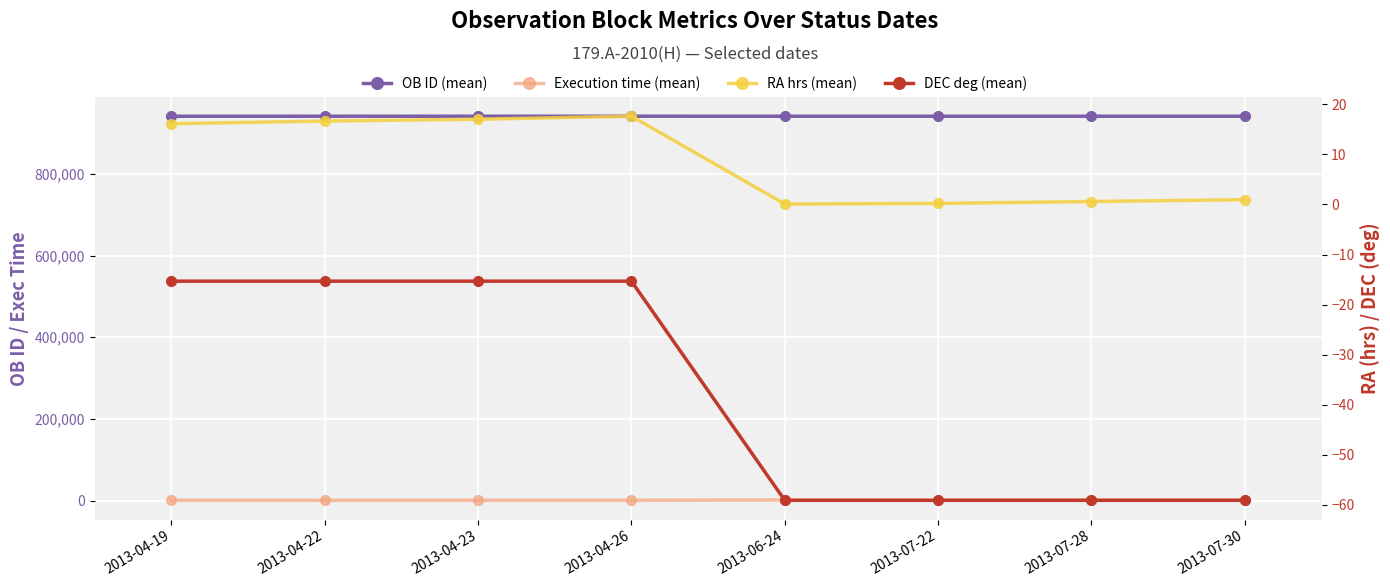

Reading left to right, list all the values displayed in this chart.

OB ID (mean): 940819.0	940869.0	940884.0	940909.0	940835.0	940838.0	940847.0	940856.0
Execution time (mean): 1005.0	1005.0	1005.0	1005.0	1845.0	1845.0	1845.0	1845.0
RA hrs (mean): 16.1	16.6	17.0	17.6	0.1	0.2	0.6	0.9
DEC deg (mean): -15.3	-15.3	-15.3	-15.3	-59.1	-59.1	-59.1	-59.1